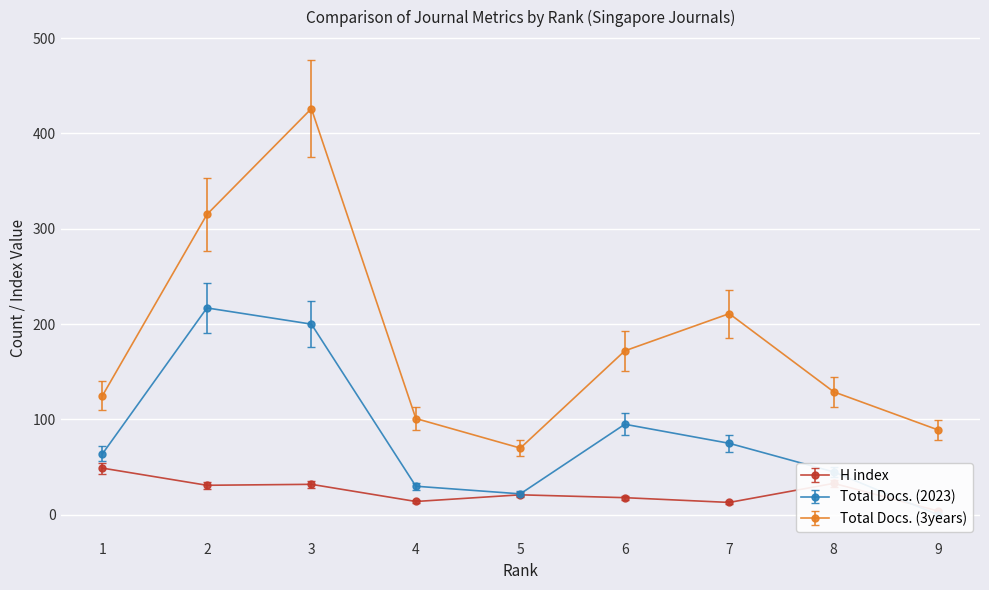

Is the value of Total Docs. (2023) at 7 greater than the value of H index at 7?

Yes